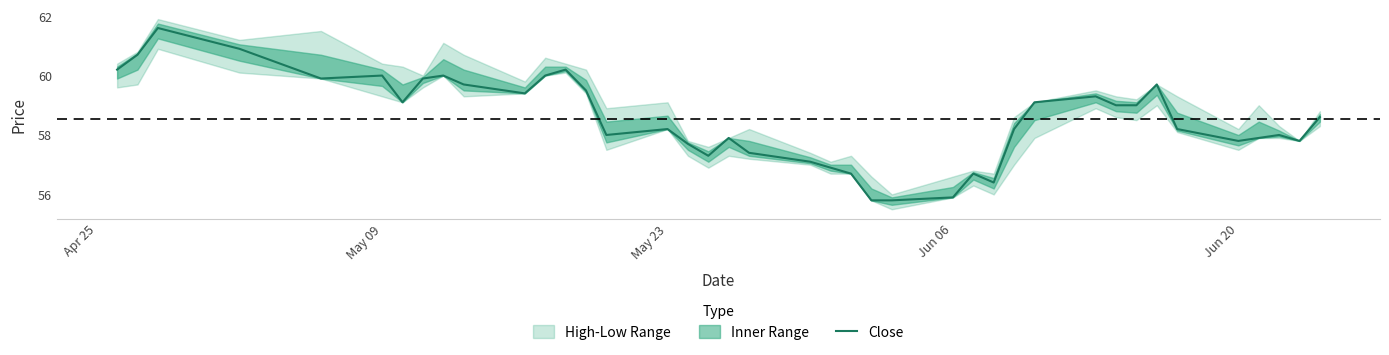

What is the maximum value for Close?

61.6